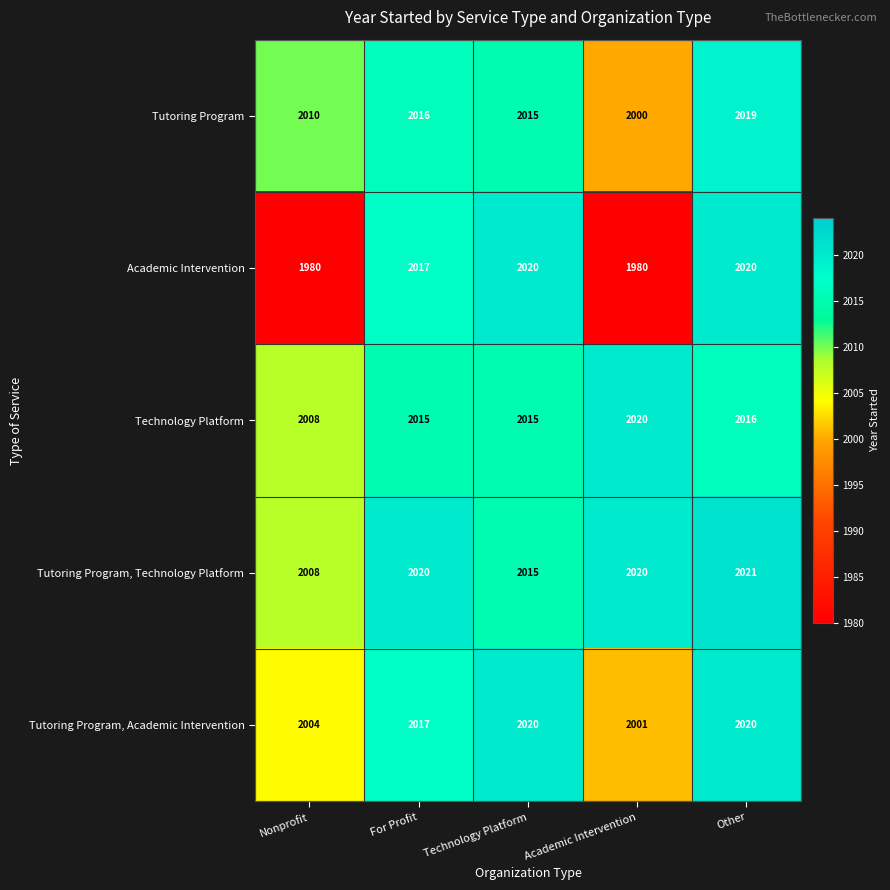

At which category is the sum across all series the highest?

Other